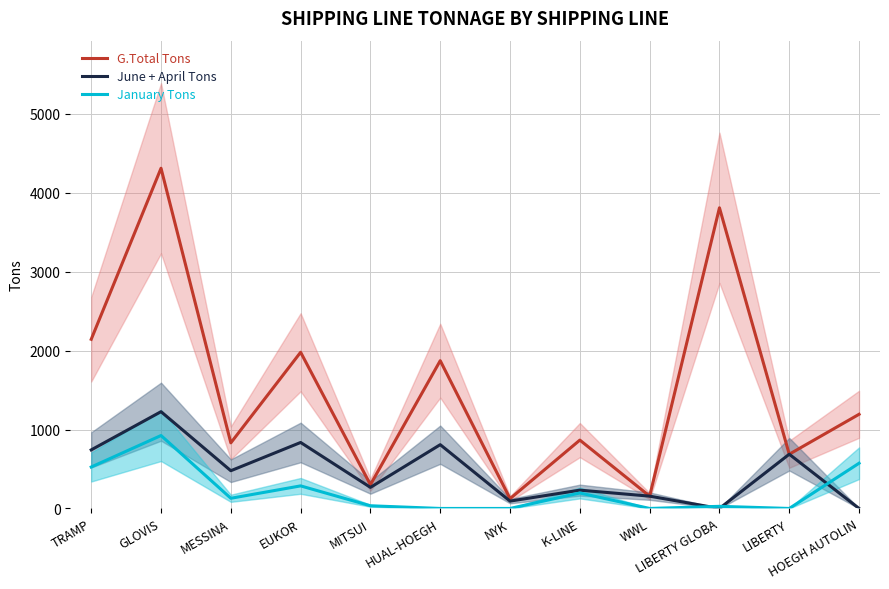

What is the value of the G.Total Tons point at the 4th from the left?

1979